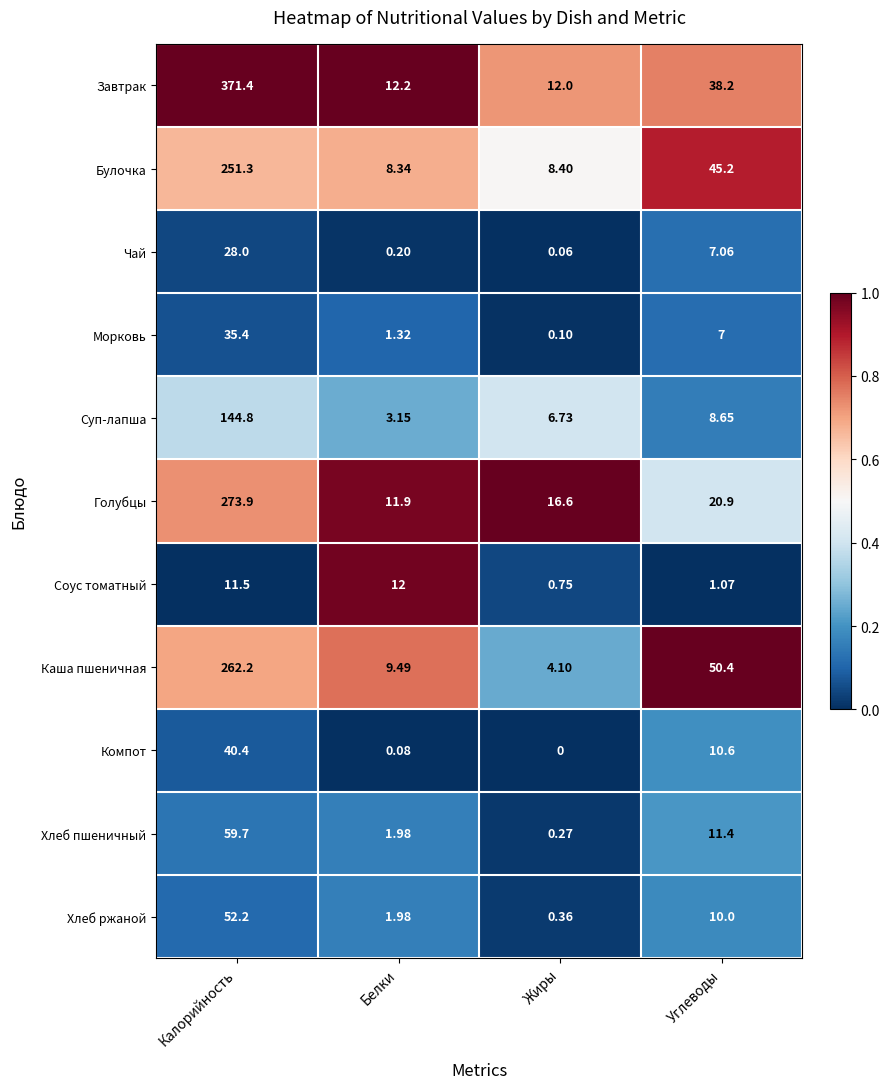

Which series has the widest spread of values?

Завтрак